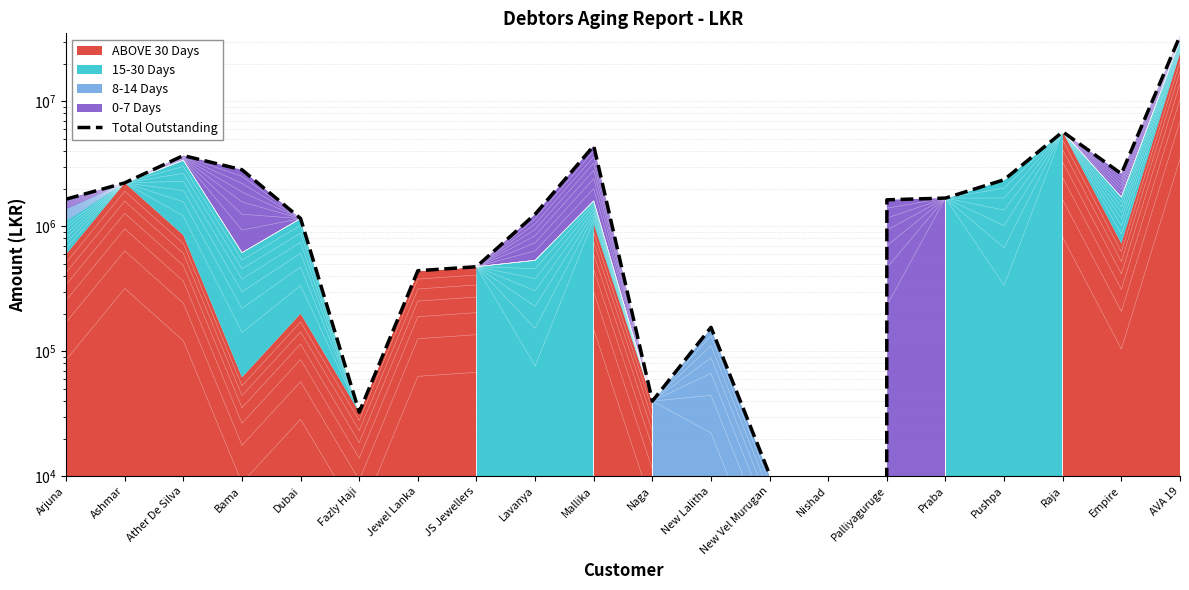

Rank the categories by value from highest to lowest.

AVA 19, Raja, Mallika, Ather De Silva, Bama, Empire, Pushpa, Ashmar, Praba, Arjuna, Palliyaguruge, Lavanya, Dubai, JS Jewellers, Jewel Lanka, New Lalitha, Naga, Fazly Haji, New Vel Murugan, Nishad